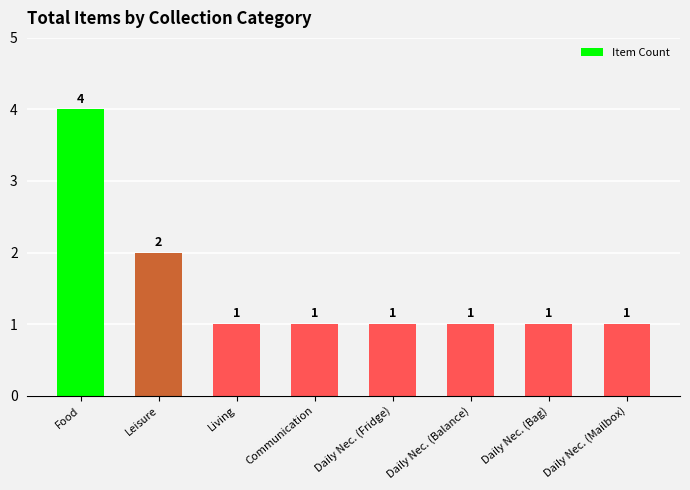

Are the bars horizontal?

No